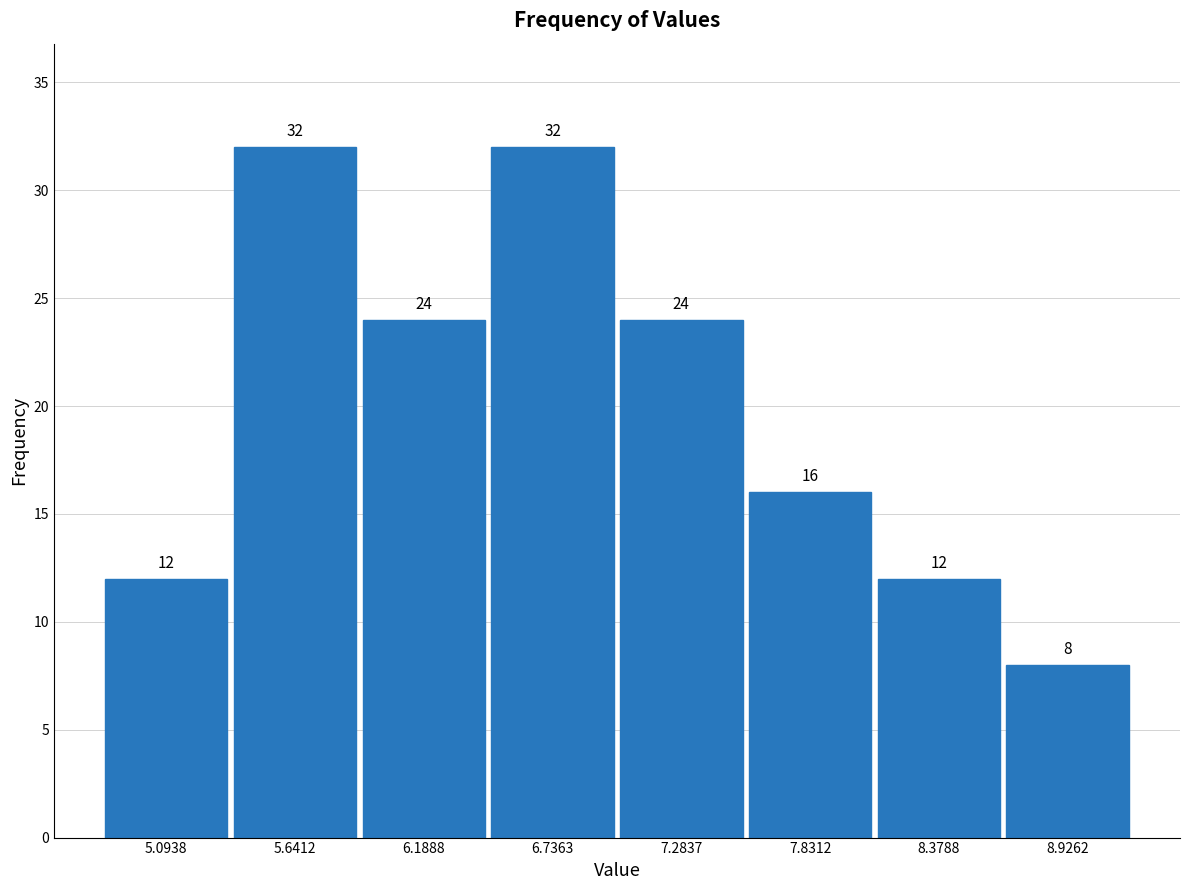

Reading left to right, transcribe this chart: for each bar, give the range it covers on the x-axis and its height. The bar edges are not printed on the chart, so give them approximately, as read against the axis.

4.8 to 5.4: 12
5.4 to 5.9: 32
5.9 to 6.5: 24
6.5 to 7.0: 32
7.0 to 7.6: 24
7.6 to 8.1: 16
8.1 to 8.7: 12
8.7 to 9.2: 8